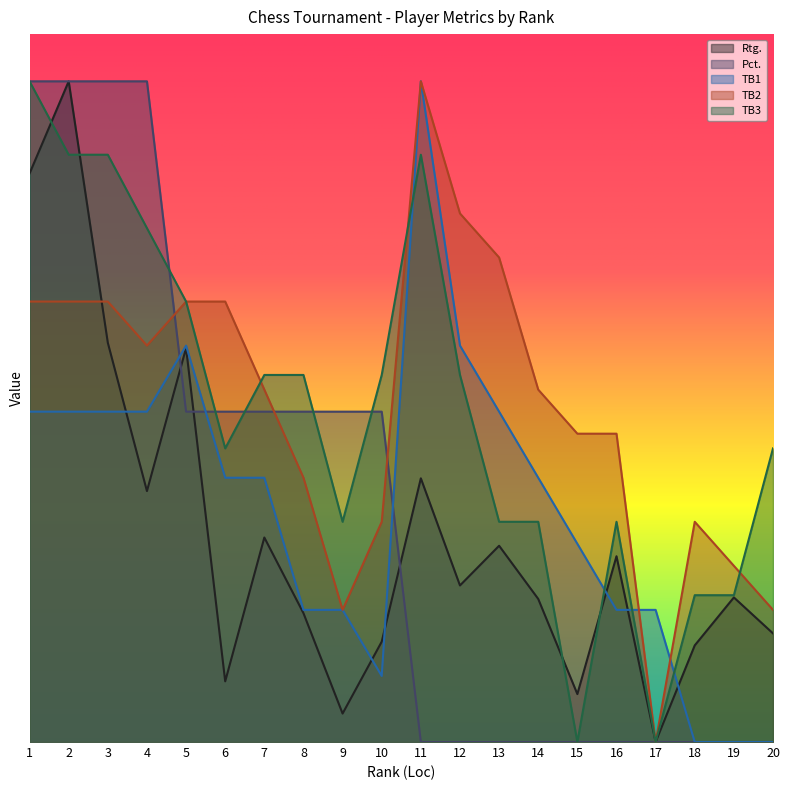

What are all the series names shown in the legend?

Rtg., Pct., TB1, TB2, TB3